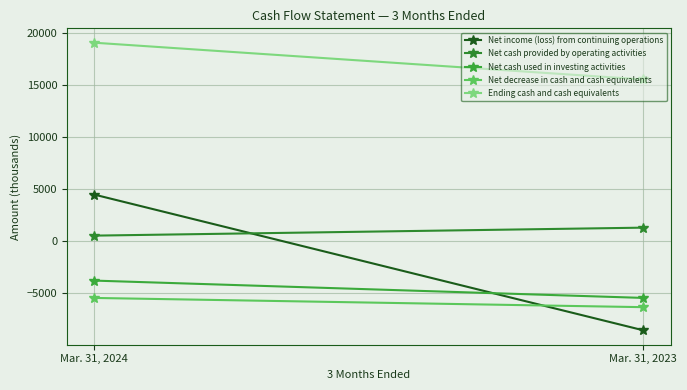

How many positive values does the Net income (loss) from continuing operations series have?

1